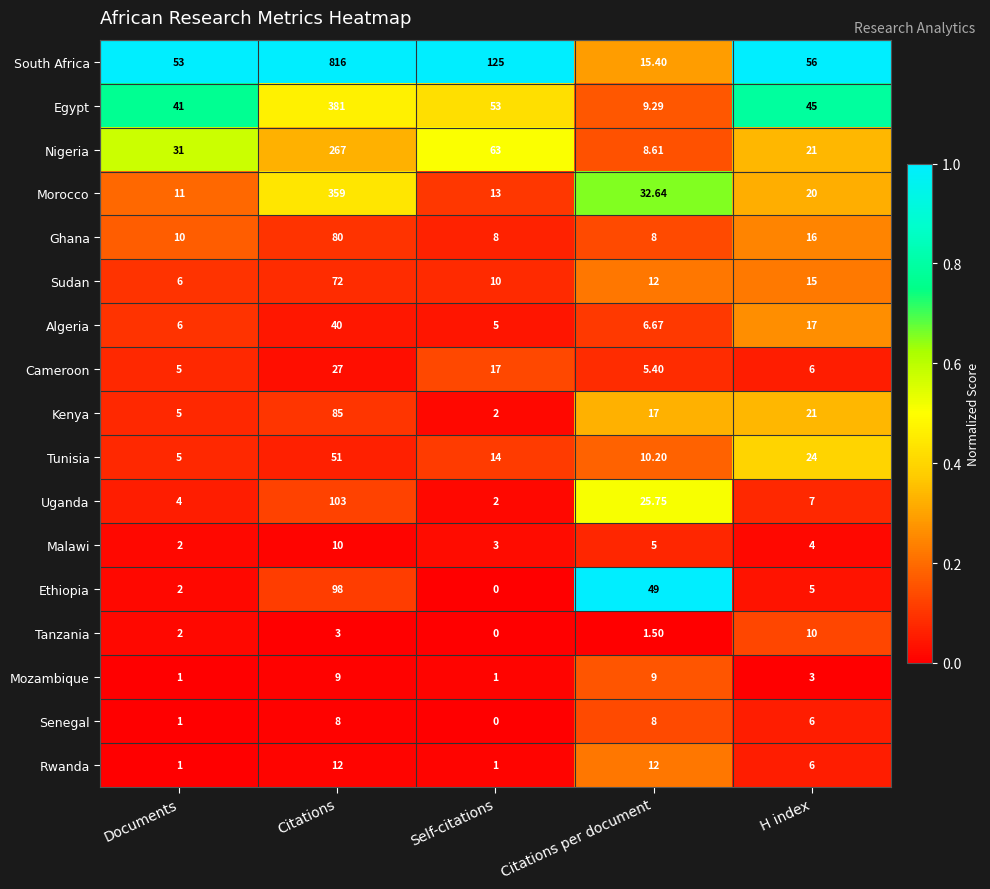

Where is Algeria nearest to the value 22?

H index